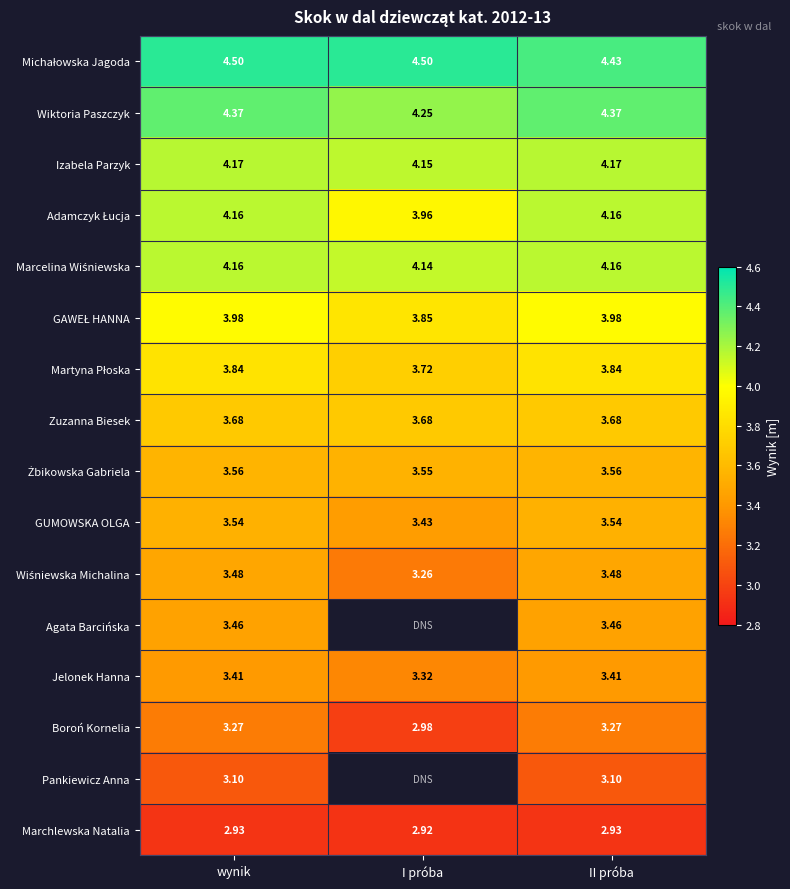

What is the lowest value of the Agata Barcińska series?

3.5